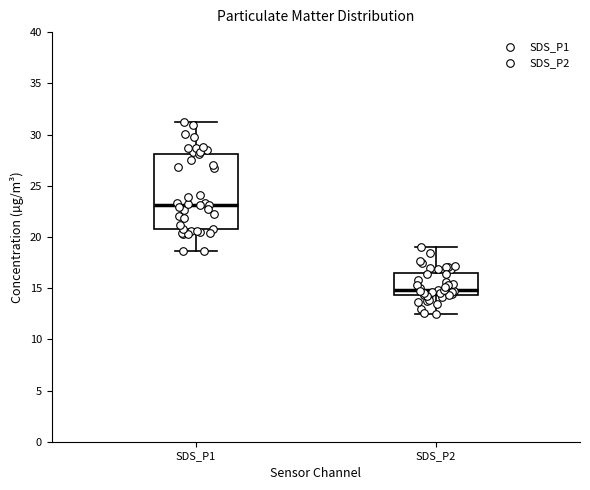

Reading left to right, read every box against the y-axis: the position of its median line, the range the box covers, and the ends of its whiskers. The values are not printed on the chart, so give them approximately, as read against the axis.

SDS_P1: median 23.0, box 21.0 to 28.0, whiskers 18.5 to 31.0
SDS_P2: median 15.0, box 14.5 to 16.5, whiskers 12.5 to 19.0